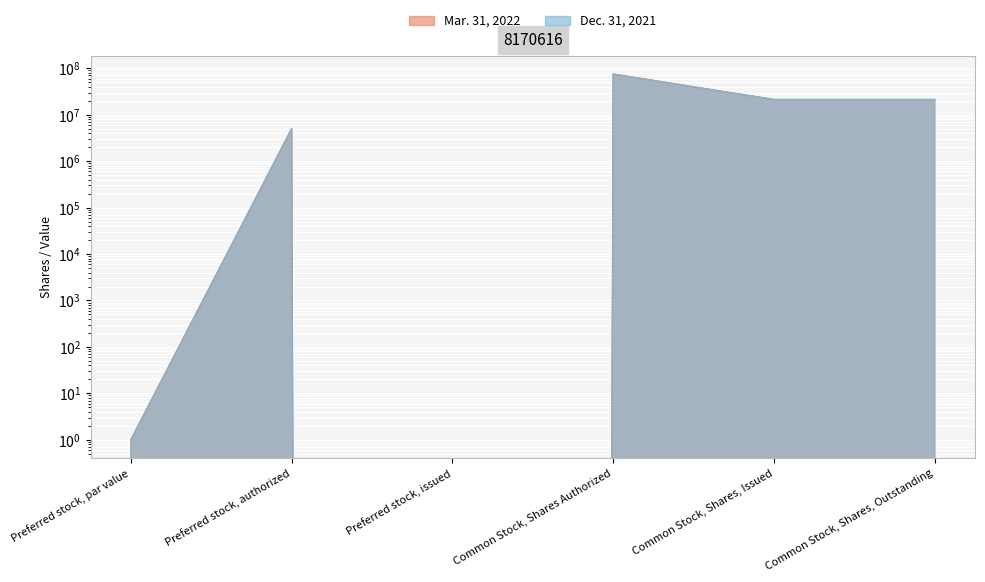

What is the value of the Mar. 31, 2022 point at the 4th from the left?

75000000